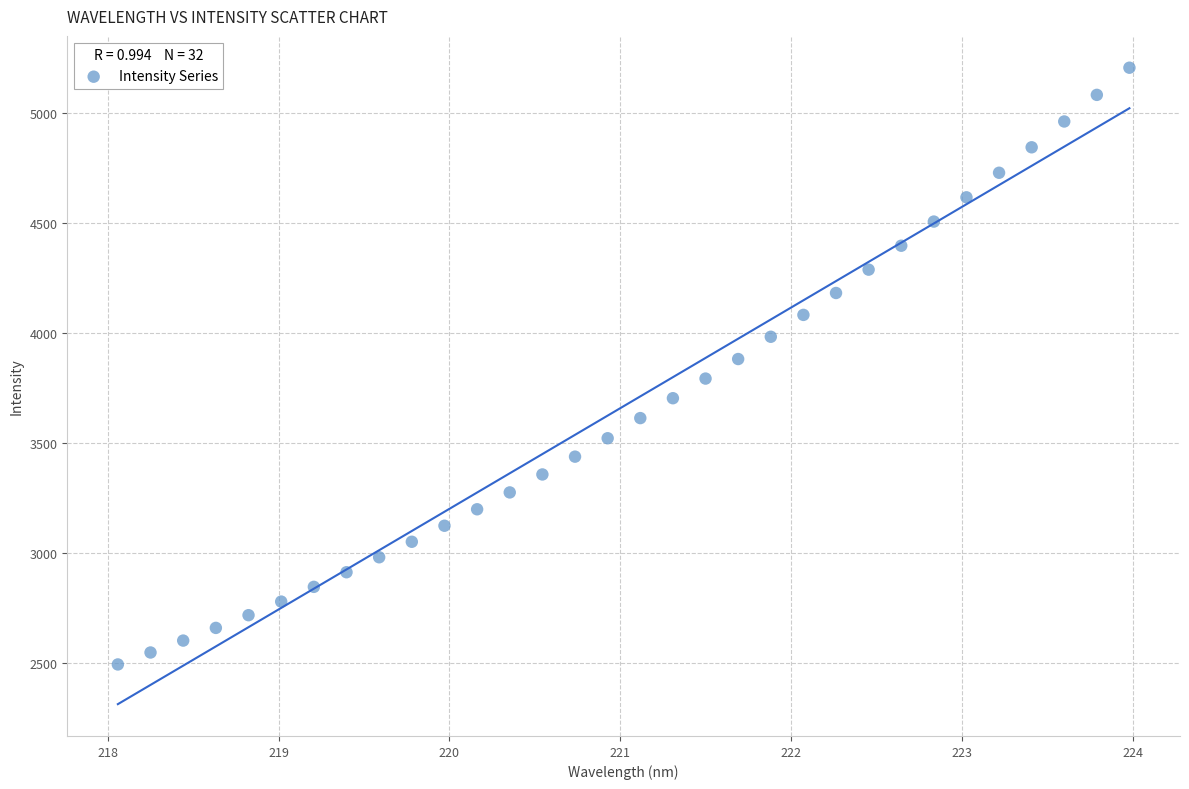

What is the range of Y values (max minus min)?

2716.6